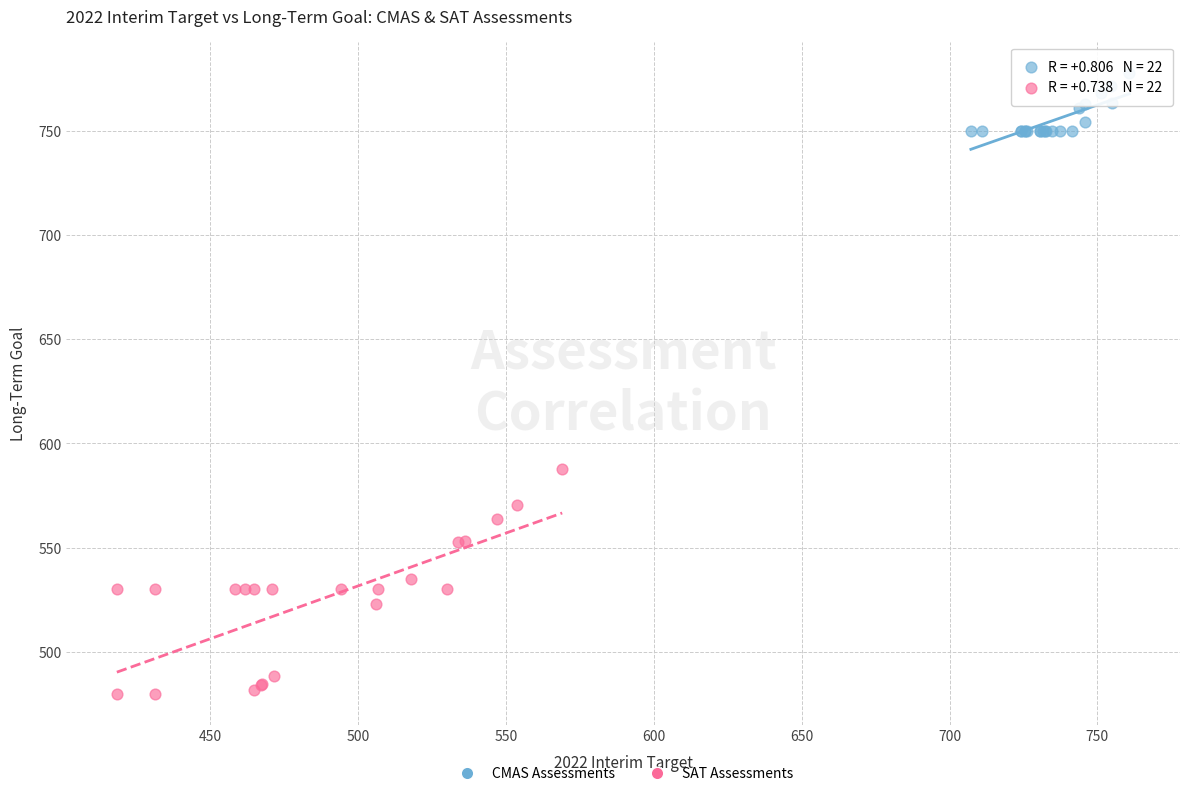

Which series contains the highest Y value?

CMAS Assessments